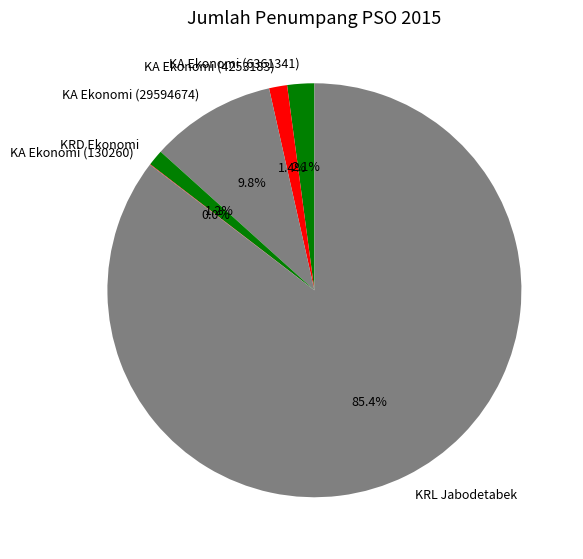

To the nearest percent, what is the difference between the KRD Ekonomi and KA Ekonomi (6361341) slice percentages?

1%